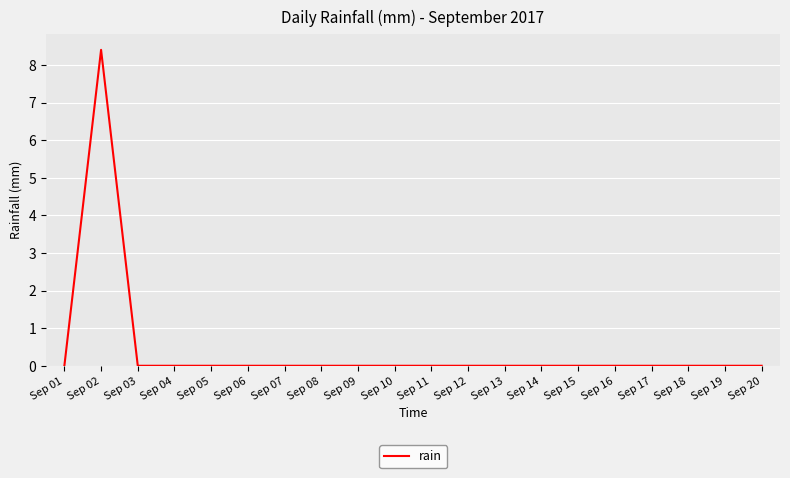

Reading left to right, extract all data points from this chart.

Sep 01=0.0	Sep 02=8.4	Sep 03=0.0	Sep 04=0.0	Sep 05=0.0	Sep 06=0.0	Sep 07=0.0	Sep 08=0.0	Sep 09=0.0	Sep 10=0.0	Sep 11=0.0	Sep 12=0.0	Sep 13=0.0	Sep 14=0.0	Sep 15=0.0	Sep 16=0.0	Sep 17=0.0	Sep 18=0.0	Sep 19=0.0	Sep 20=0.0